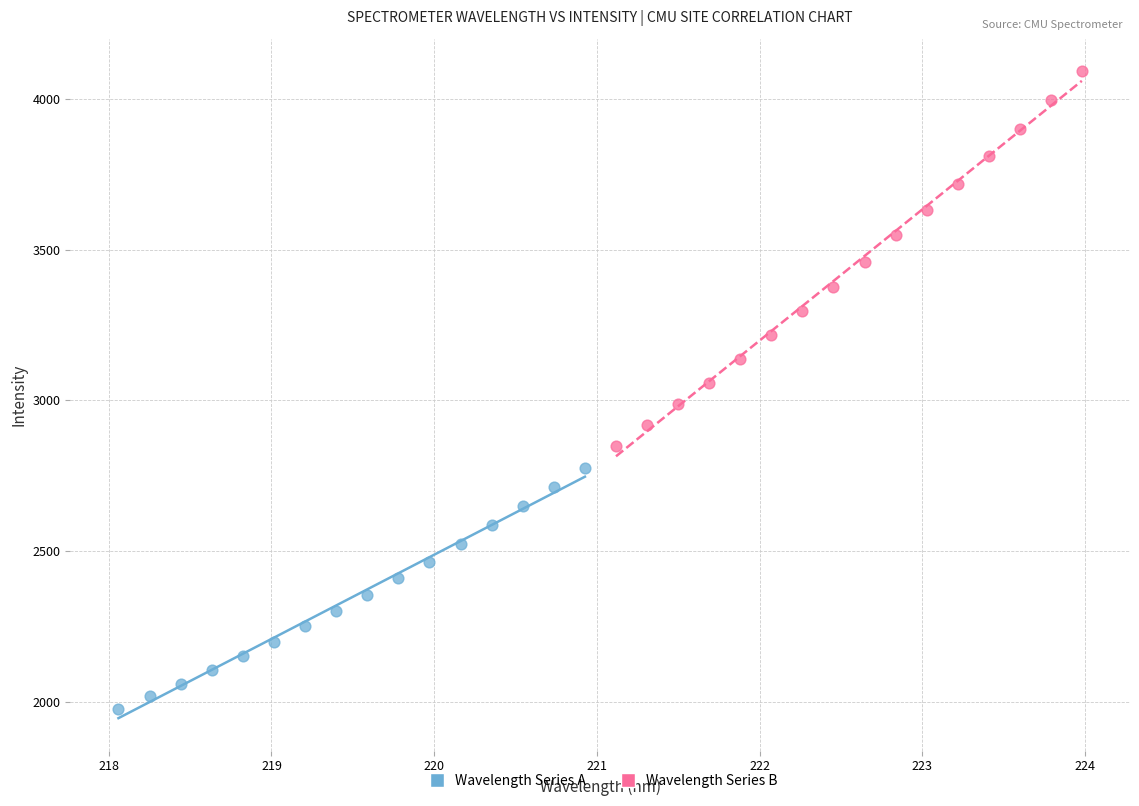

Which series contains the highest Y value?

Wavelength Series B